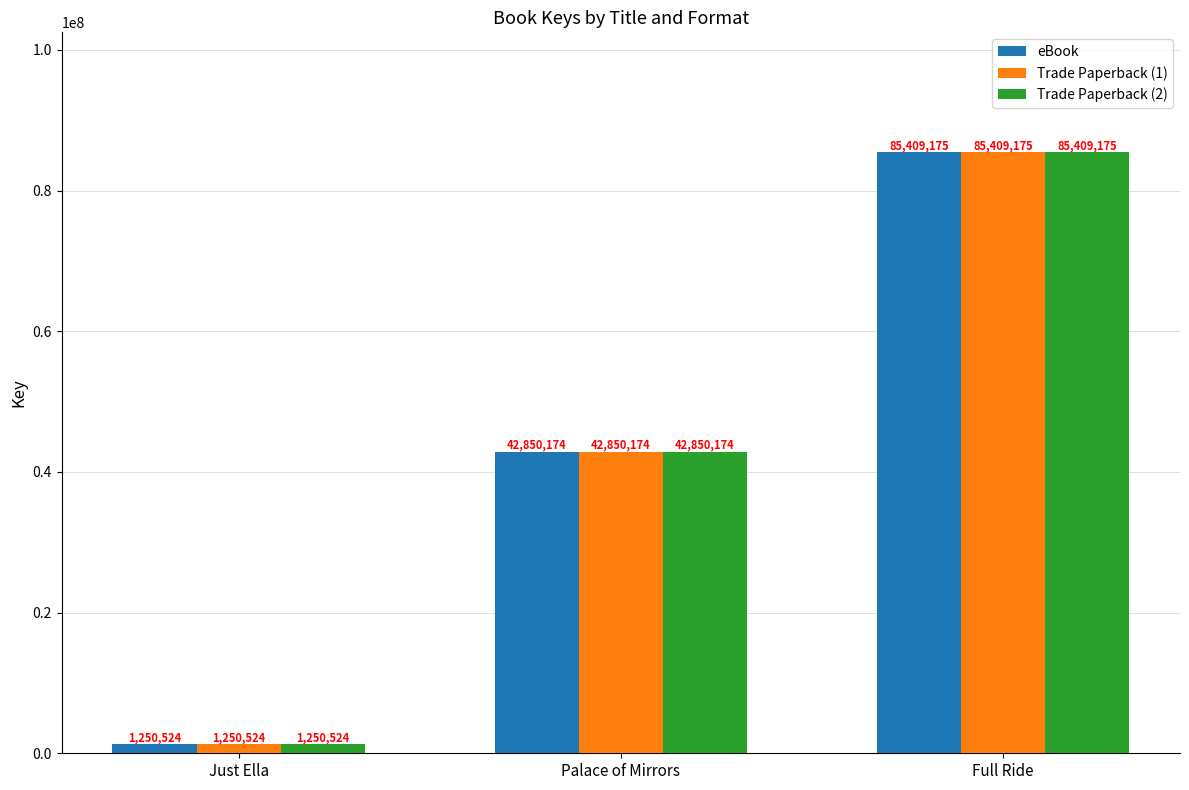

Is it true that Trade Paperback (2) equals 124849587 at Full Ride?

False